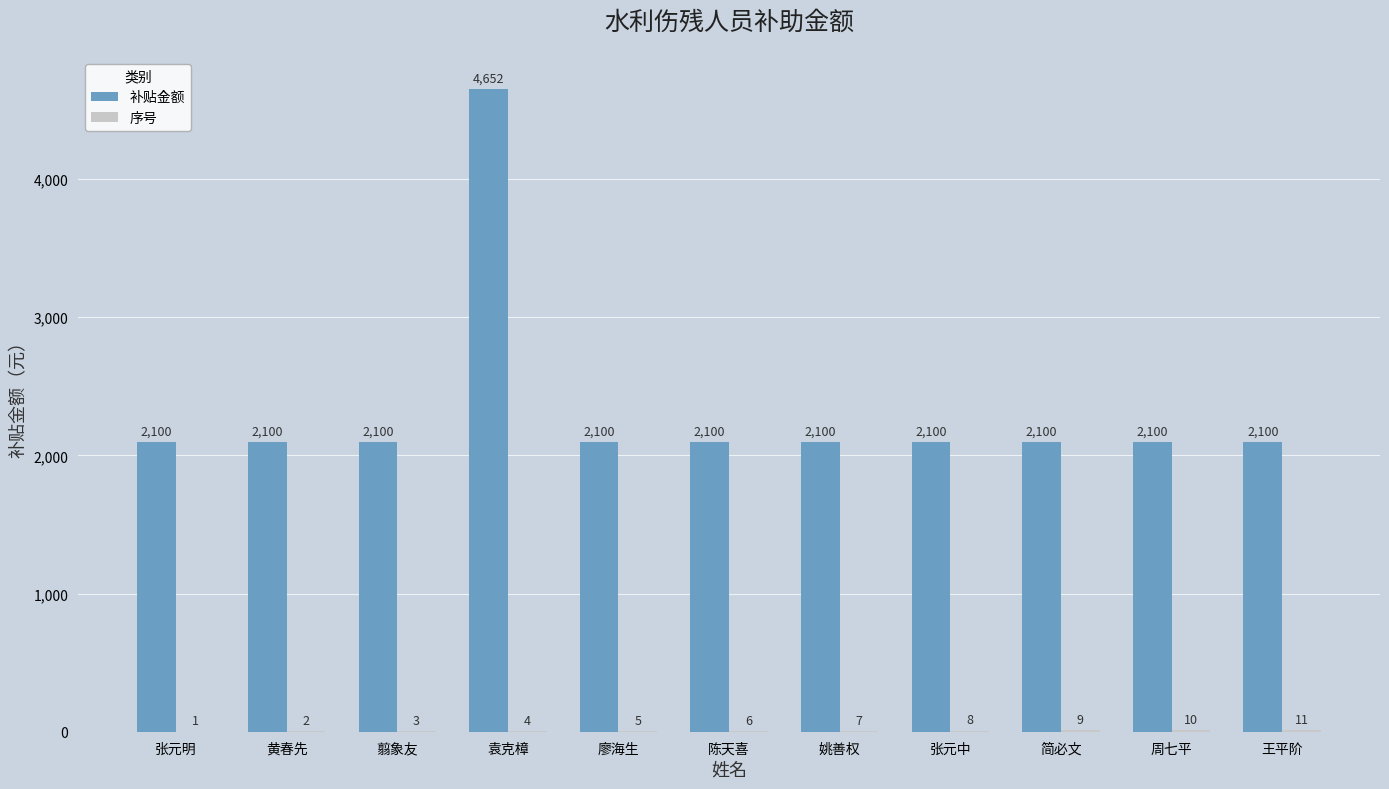

Which series has the largest total across all categories?

补贴金额